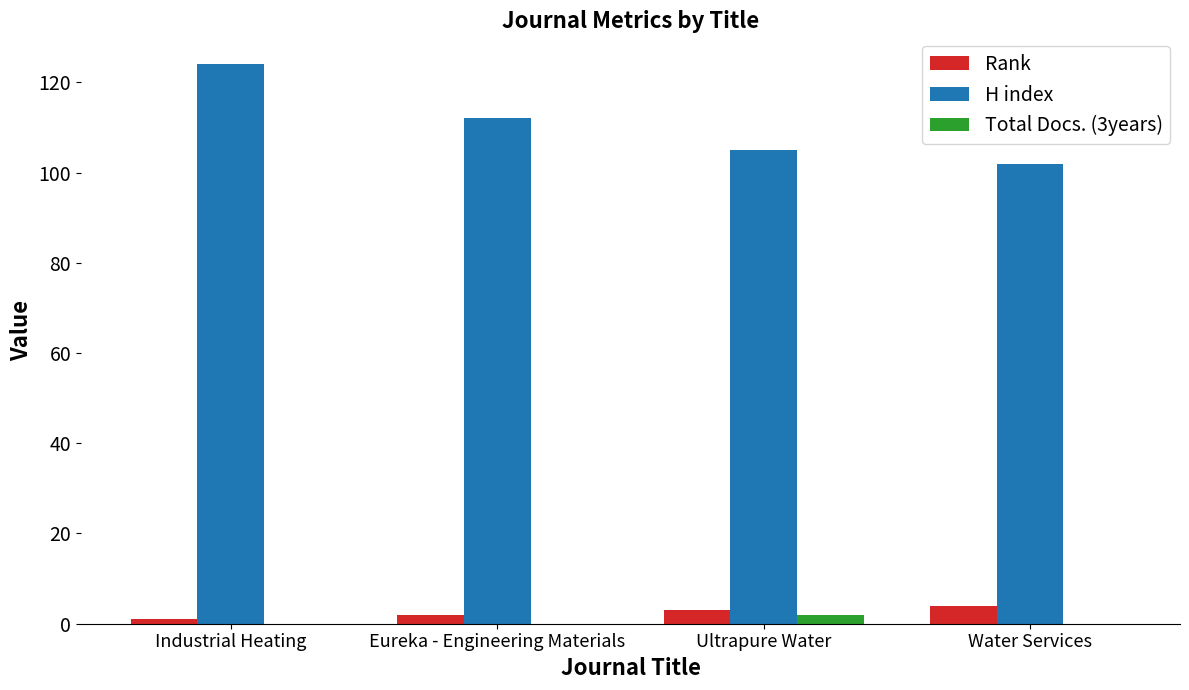

What value does the Rank series have at Water Services?

4